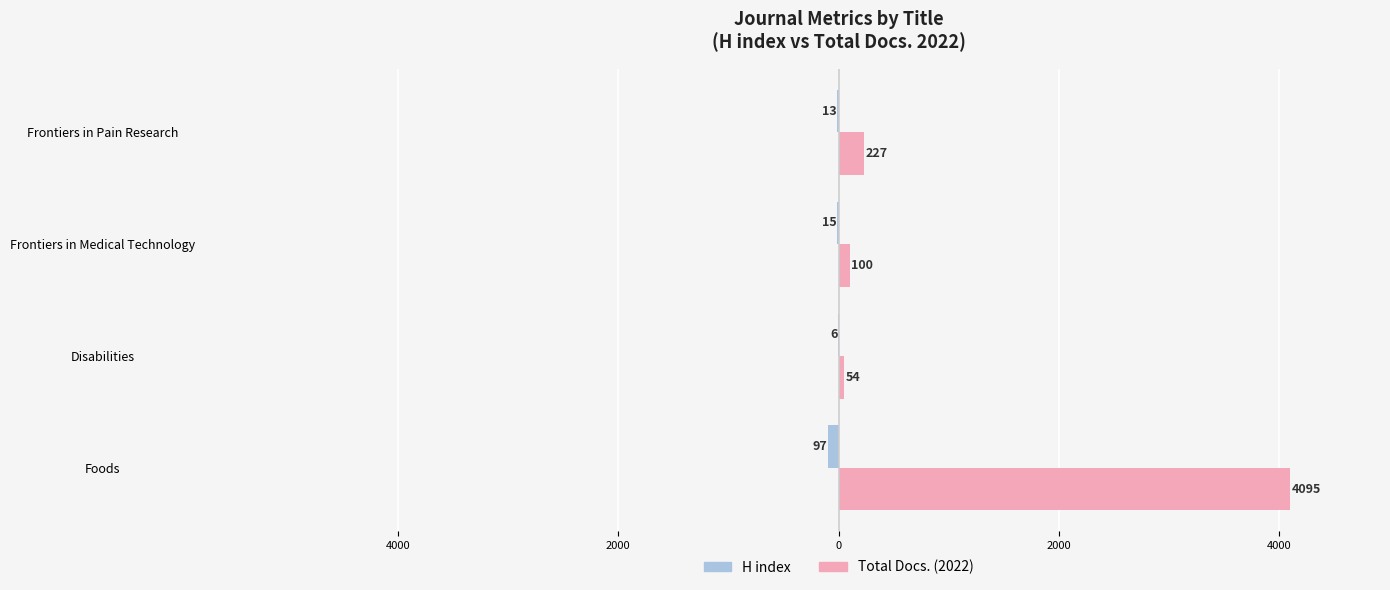

Reading left to right, list all the values displayed in this chart.

H index: -97	-6	-15	-13
Total Docs. (2022): 4095	54	100	227